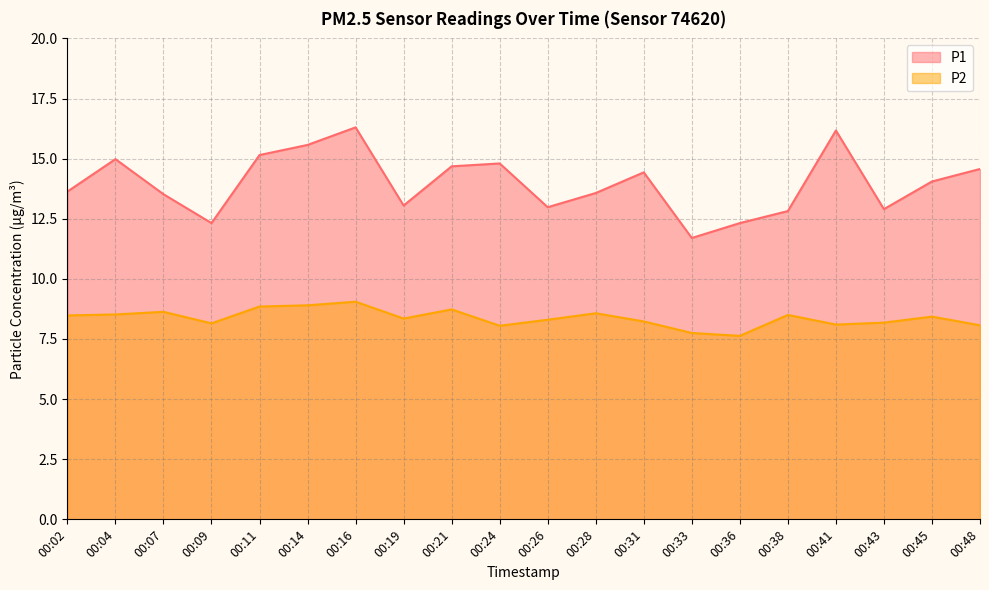

What are all the series names shown in the legend?

P1, P2